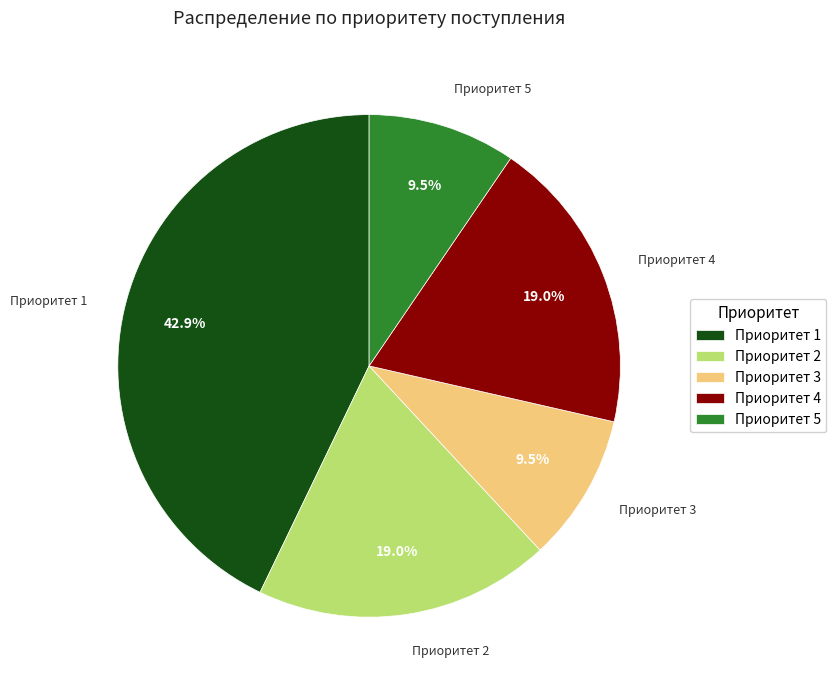

Is the sum of Приоритет 1 and Приоритет 4 greater than half?

Yes